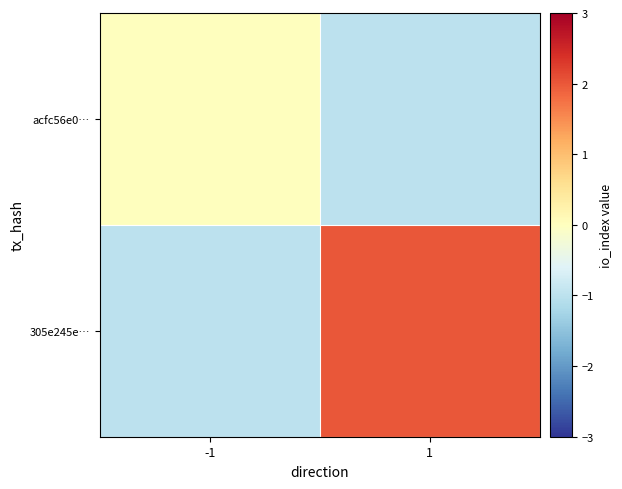

At how many categories does at least one series exceed 0?

1